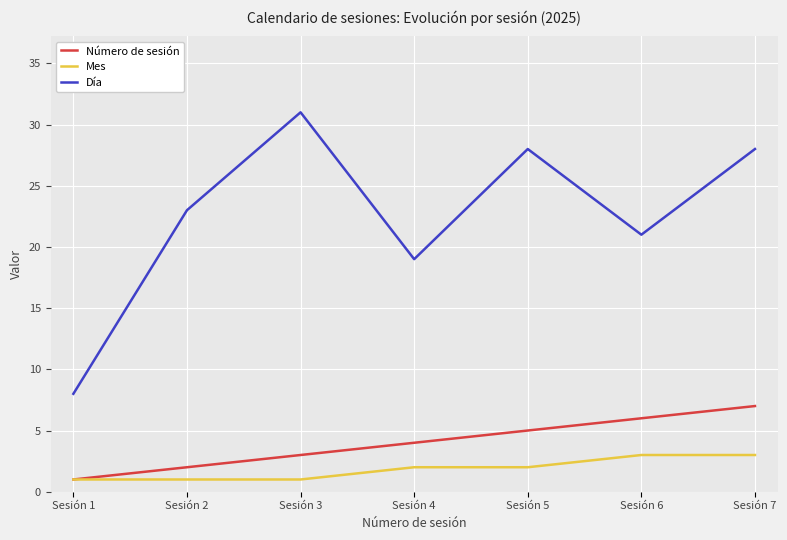

What is the lowest value of the Día series?

8